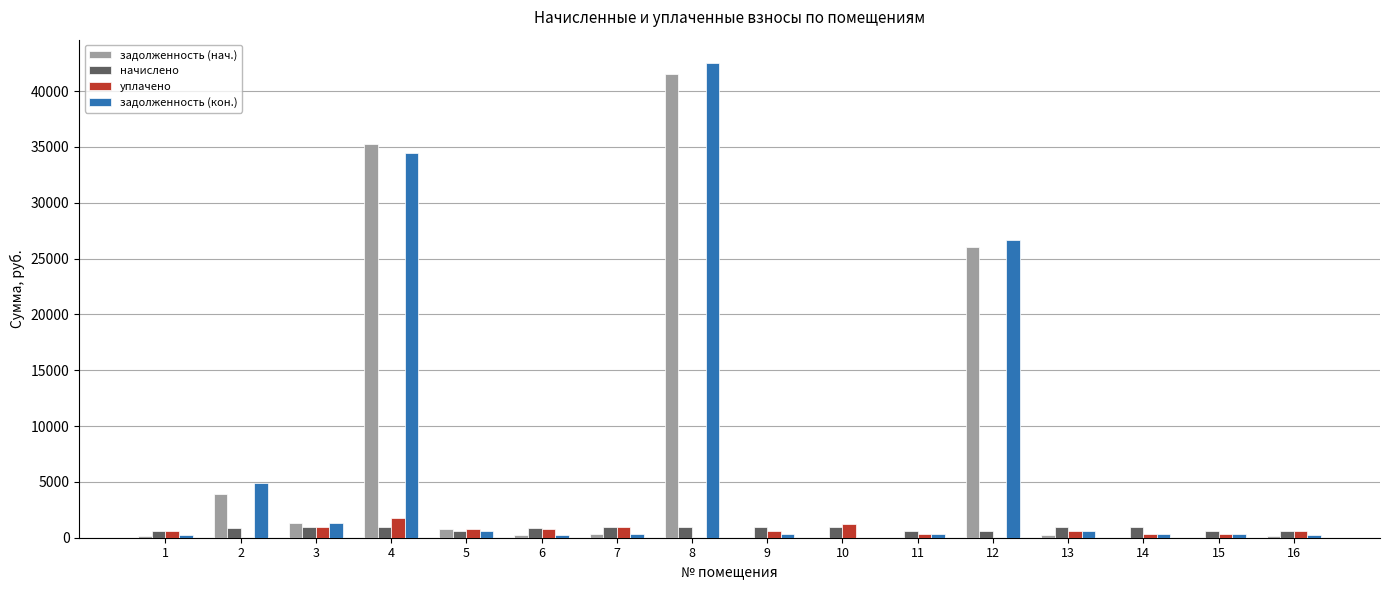

How many distinct data groups are displayed?

4